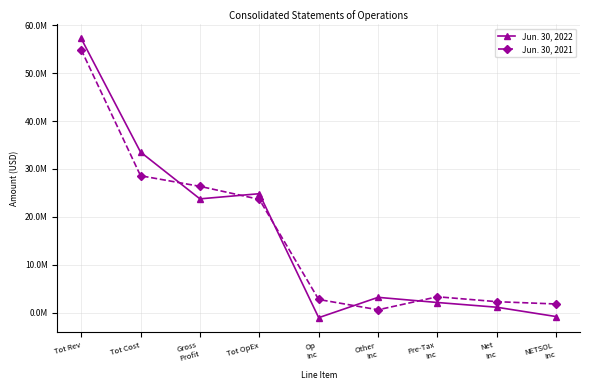

At which category does Jun. 30, 2021 reach its first local valley?

Other
Inc